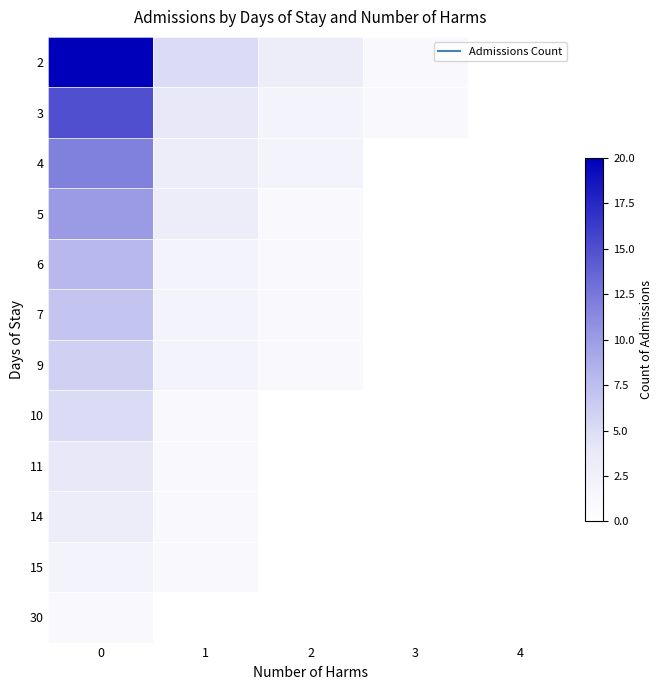

Which has a higher value, 4 or 3?

3